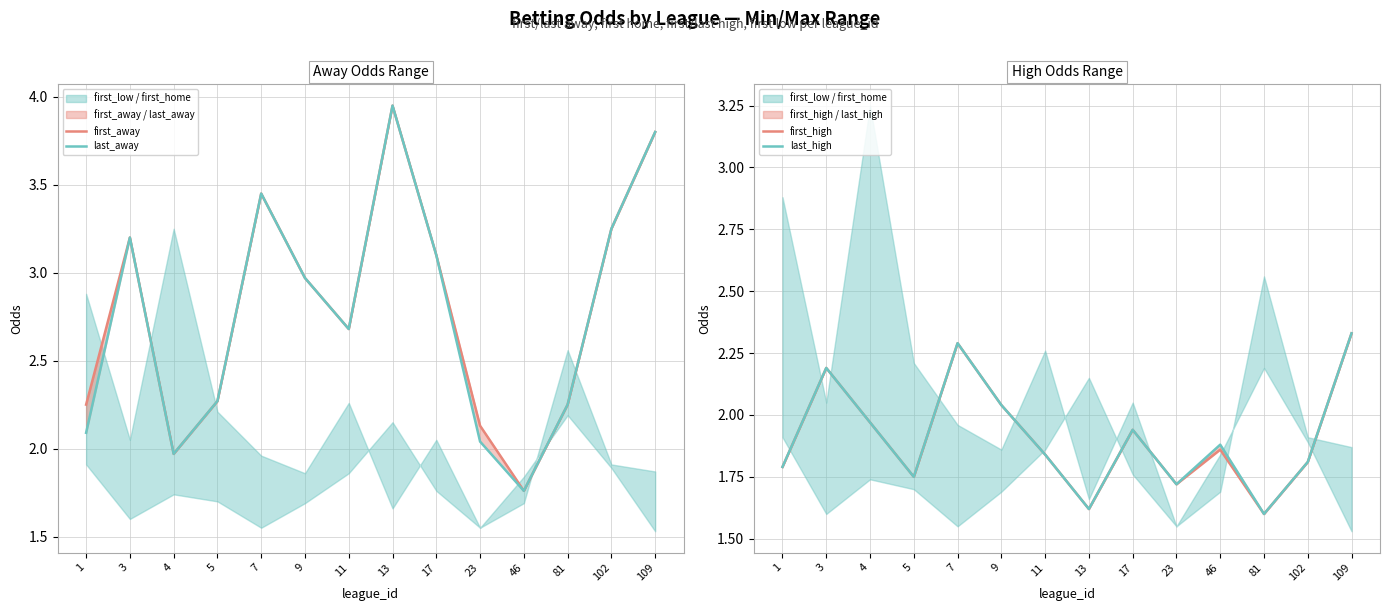

Is the value of last_away at 23 greater than the value of last_high at 7?

No